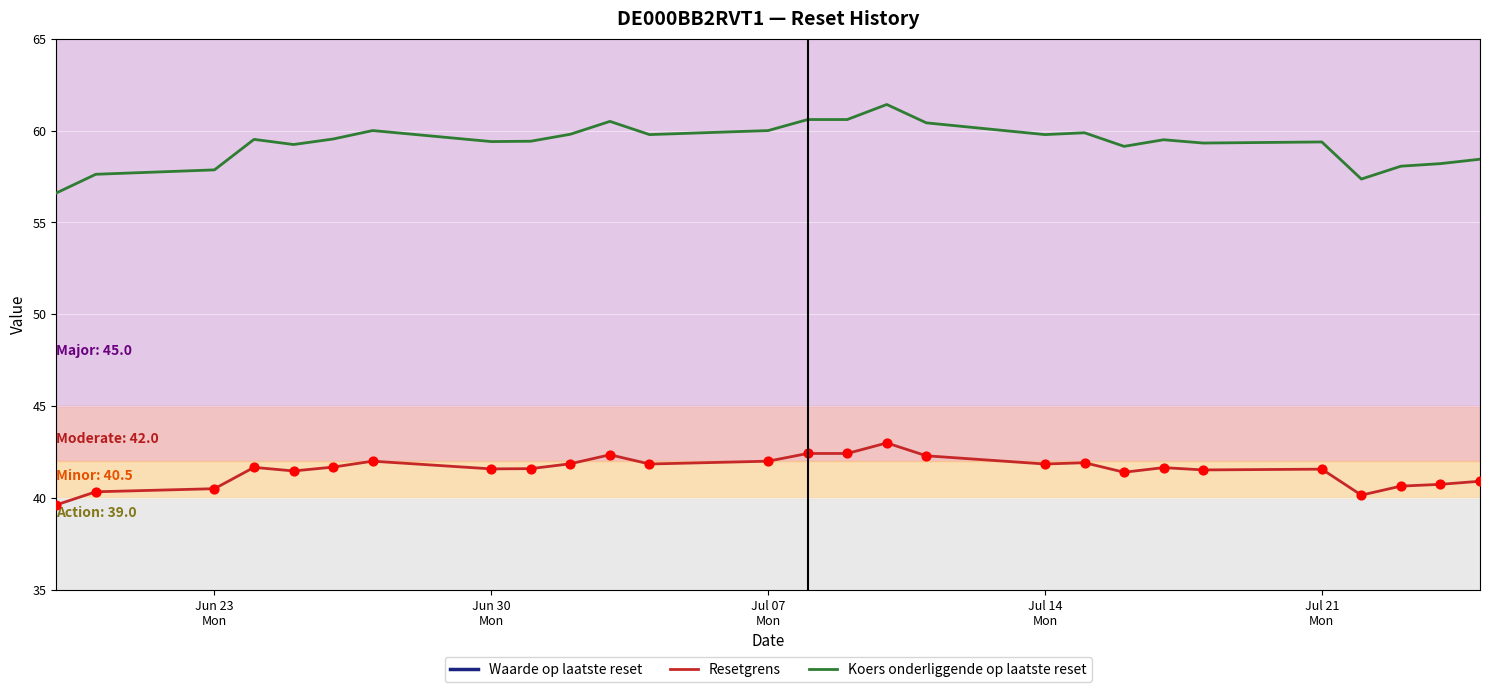

What are all the series names shown in the legend?

Waarde op laatste reset, Resetgrens, Koers onderliggende op laatste reset